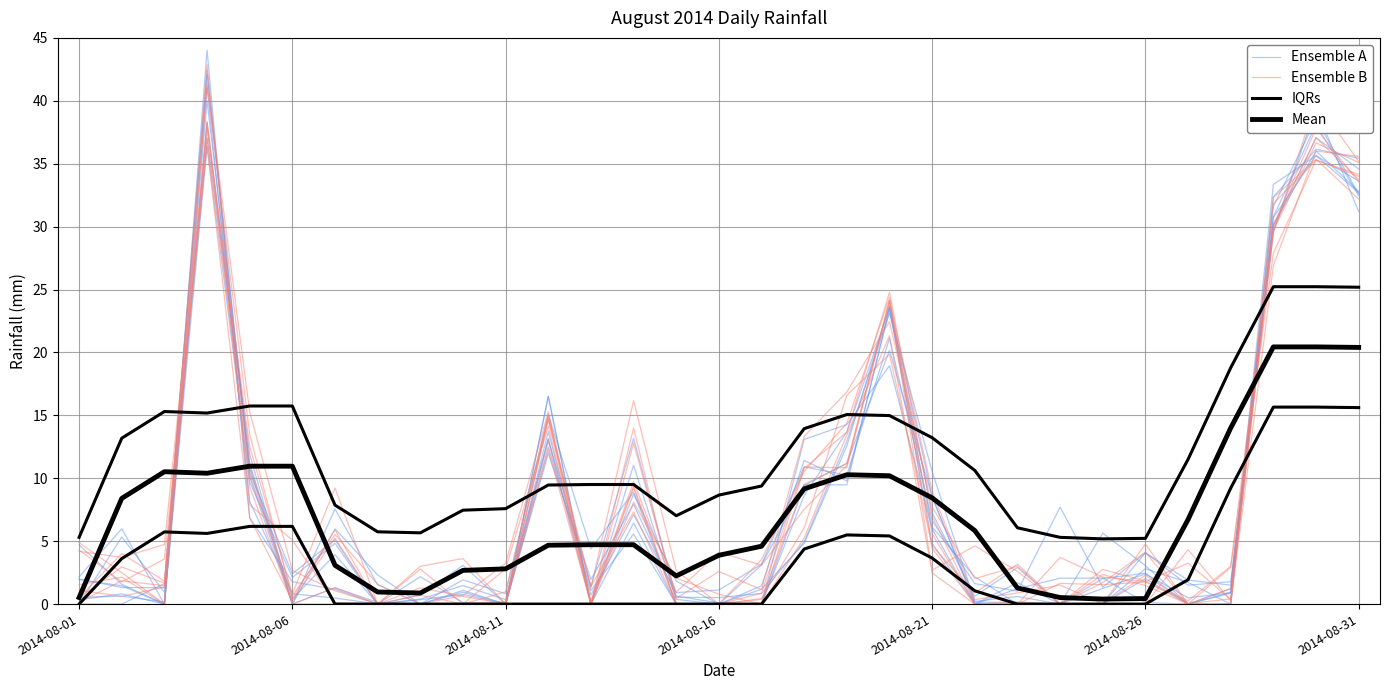

At which label is Ensemble B closest to 20?

19